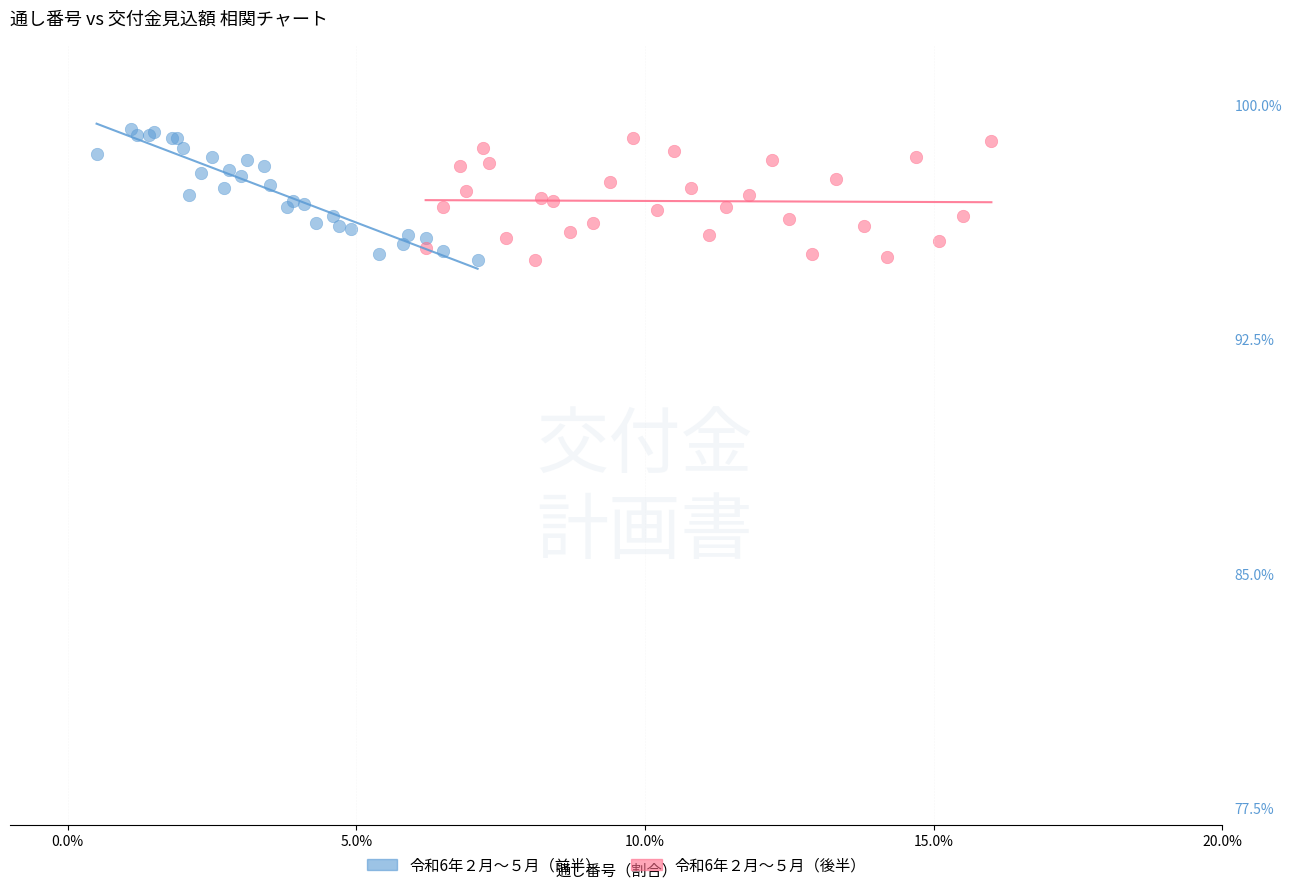

What are all the series names shown in the legend?

令和6年２月～５月（前半）, 令和6年２月～５月（後半）